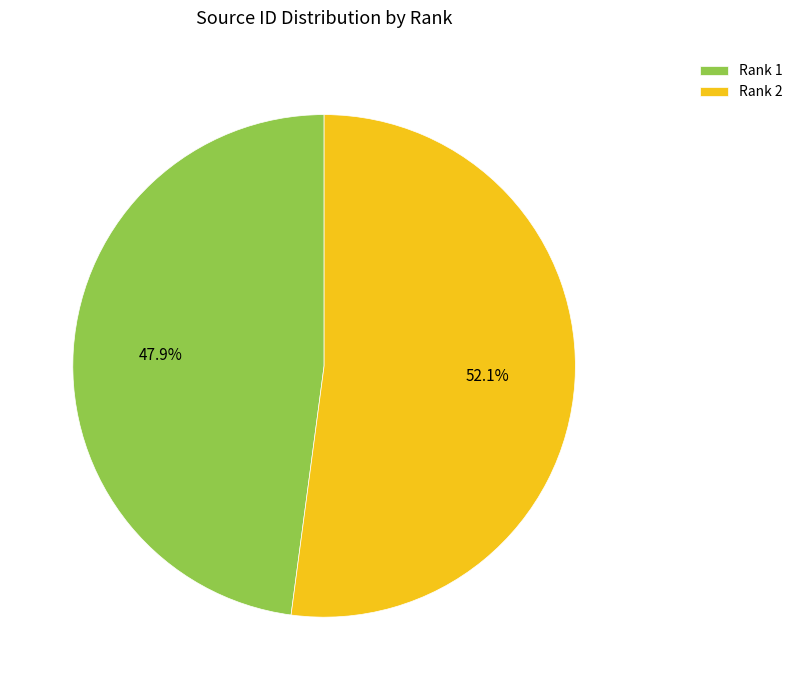

Is it true that Rank 2 is 63% of the pie?

False